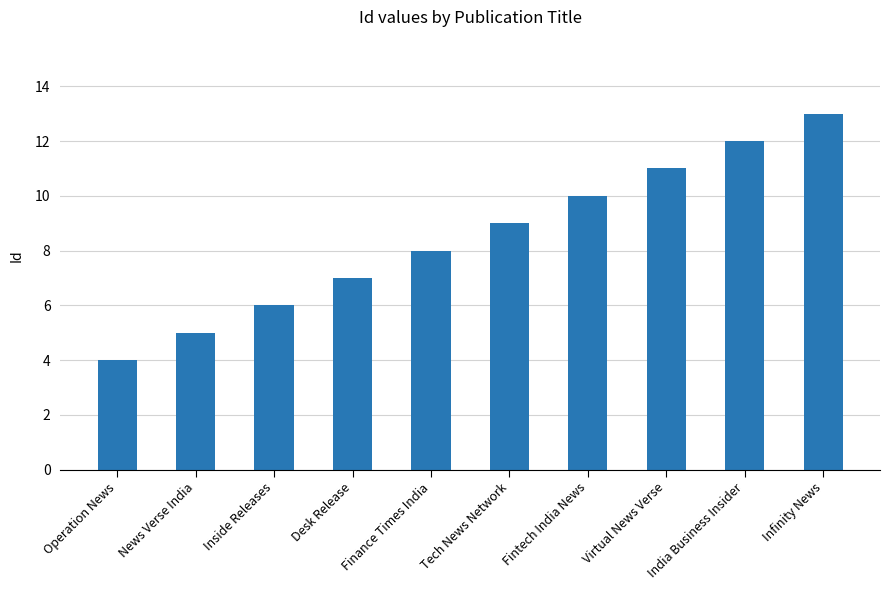

The value at Finance Times India is 8. True or false?

True